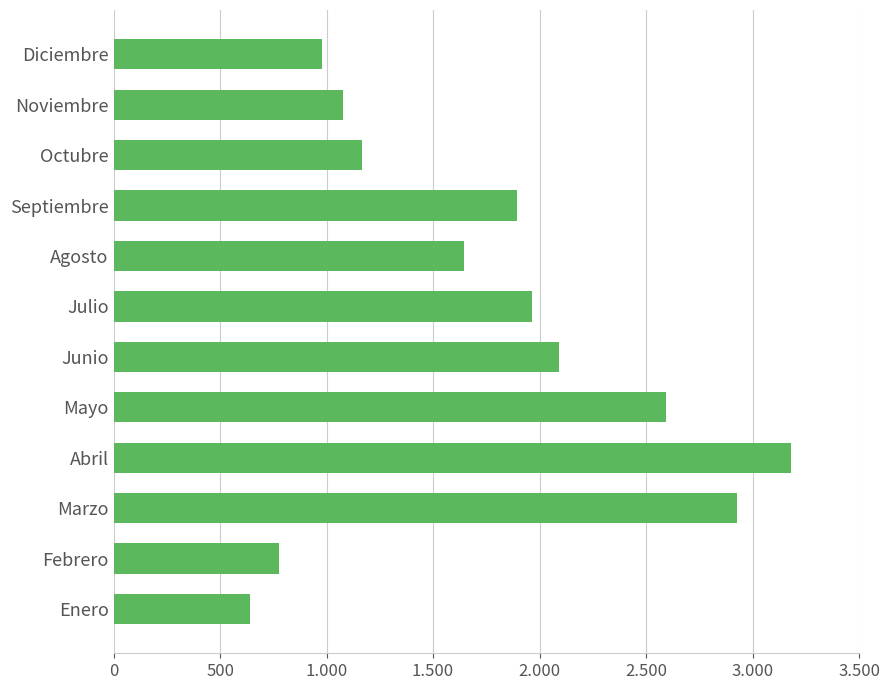

Are the bars horizontal?

Yes